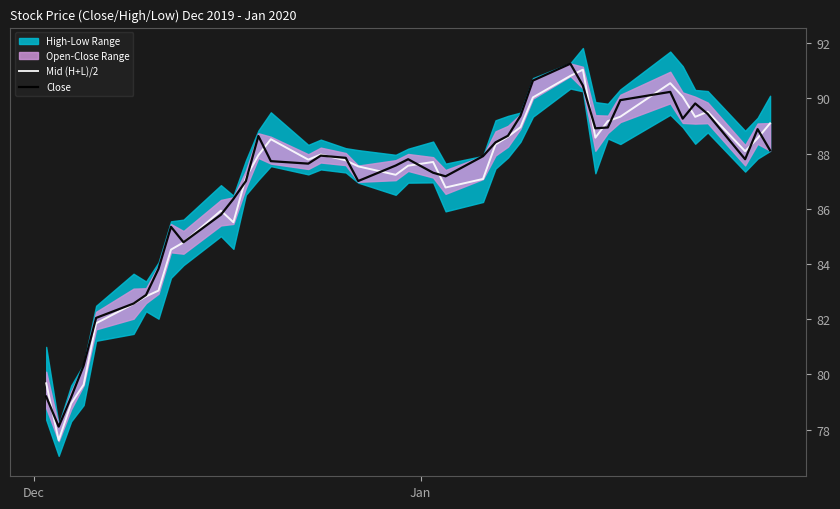

What is the maximum value for Close?

91.3